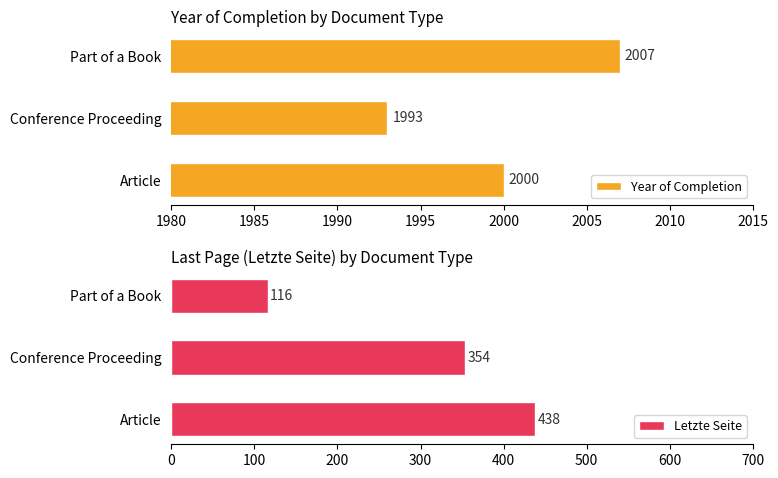

How many values in the Letzte Seite series exceed 354?

1